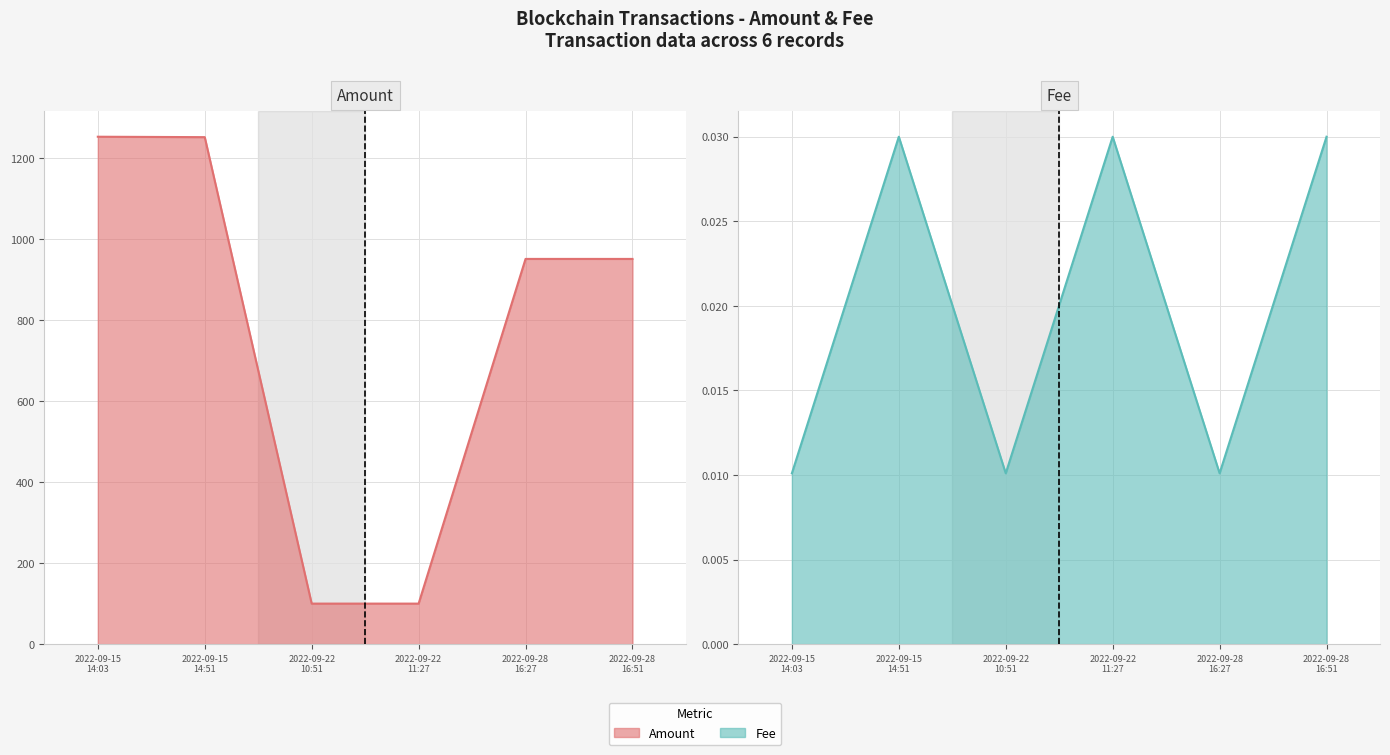

Where is the first local maximum for Fee?

2022-09-15 14:51